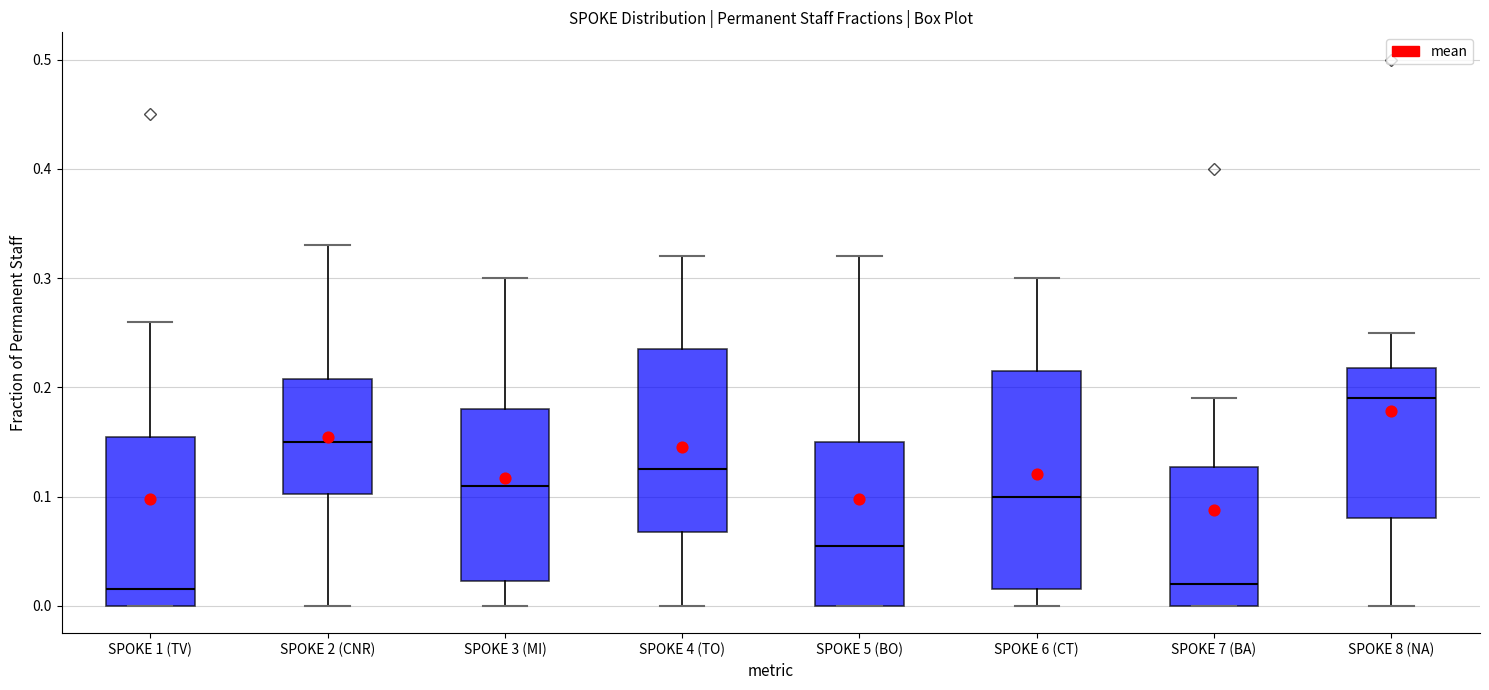

Where is the lower edge of the box for SPOKE 4 (TO) on the y-axis? The values are not printed on the chart, so give them approximately, as read against the axis.

0.07